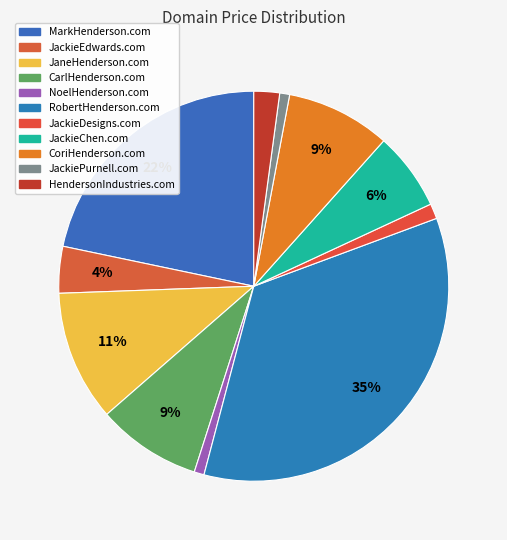

How many segments does this pie chart have?

11